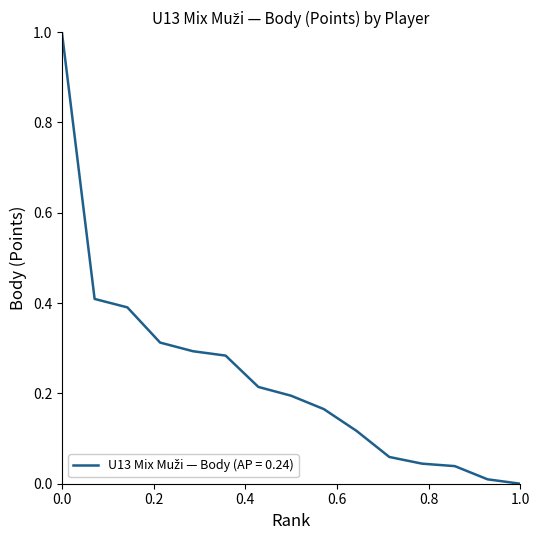

What is the difference between the maximum and minimum values?

1.0